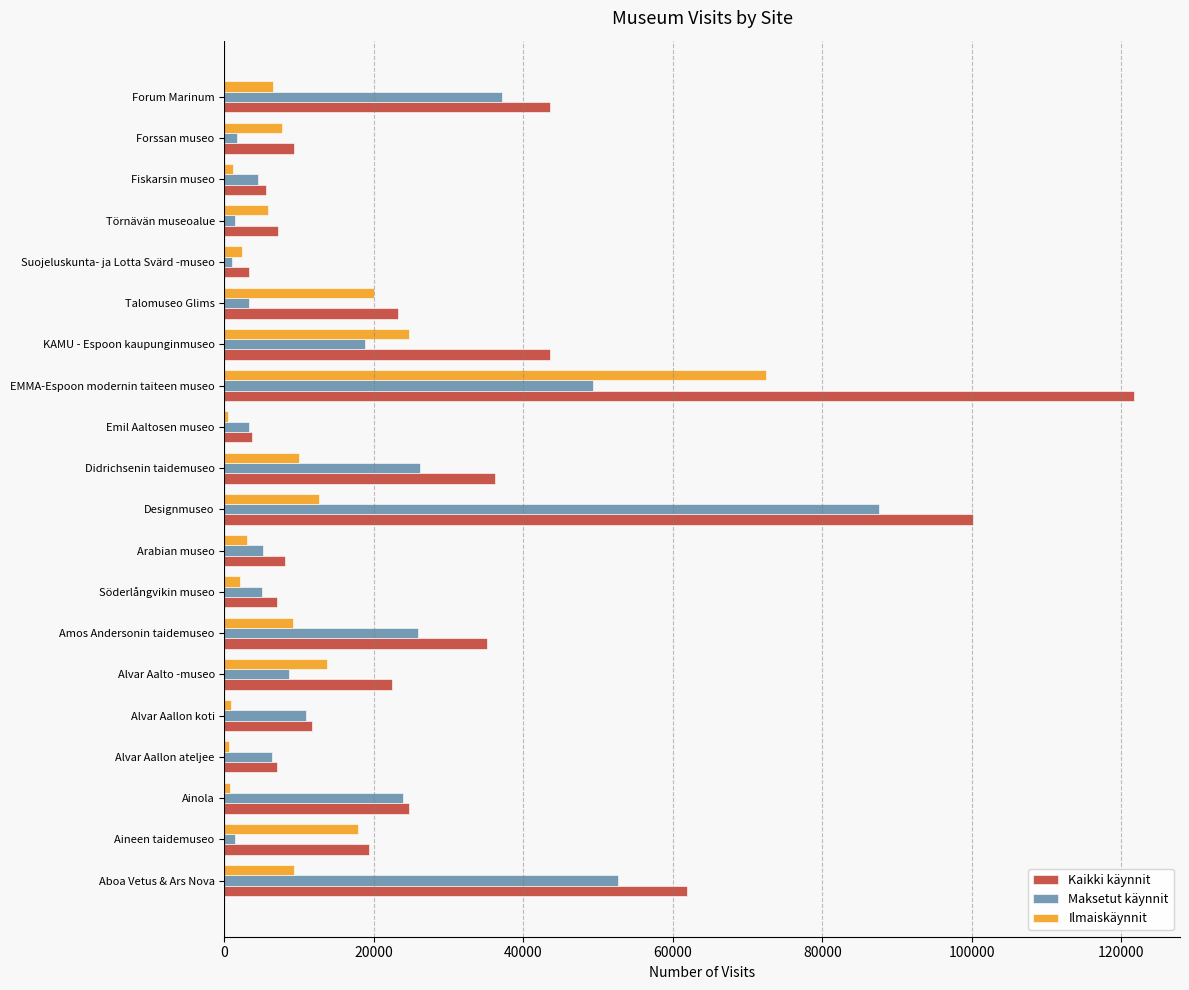

Is the value of Kaikki käynnit at Alvar Aallon koti greater than the value of Ilmaiskäynnit at Forssan museo?

Yes